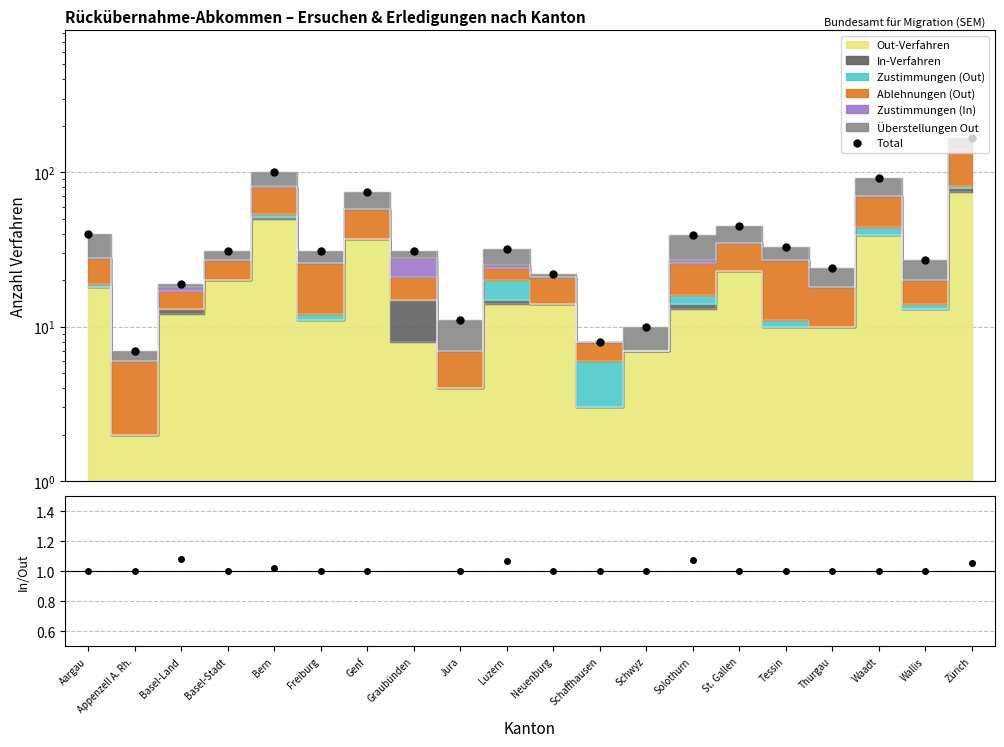

True or false: In/Out Ratio and Total cross at least once.

False